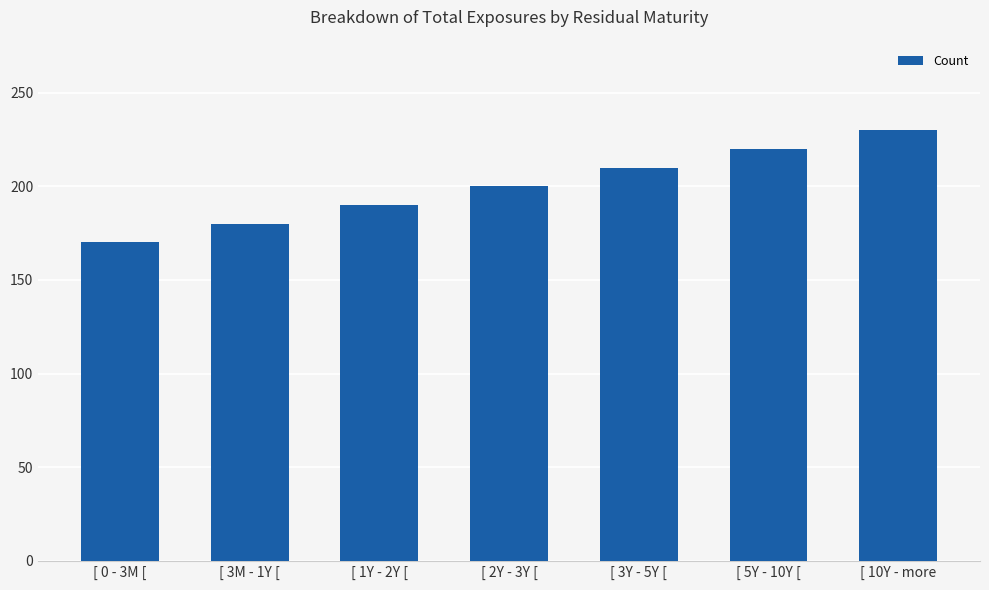

At which category does the chart reach its minimum across all series?

[ 0 - 3M [